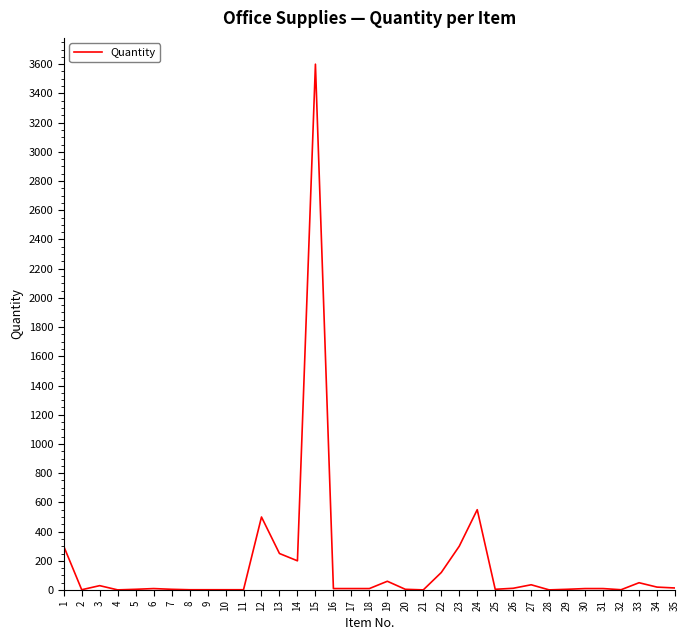

What is the maximum value shown in the chart?

3600